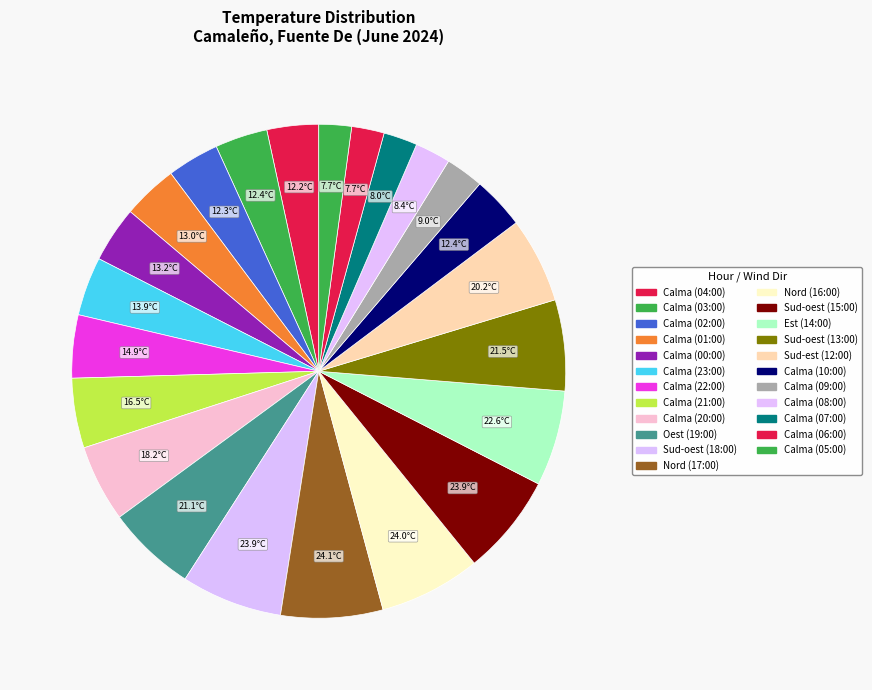

How many slices are in this pie chart?

23